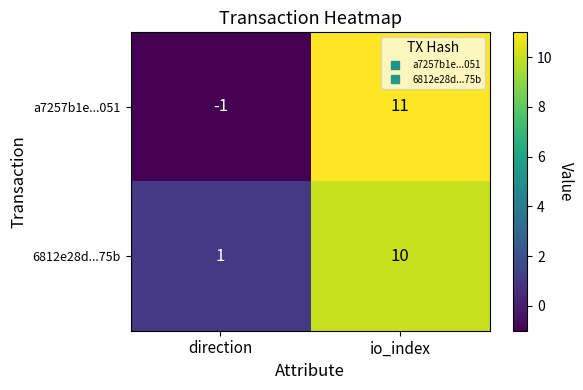

Rank the series by their average value, from highest to lowest.

6812e28d...75b, a7257b1e...051